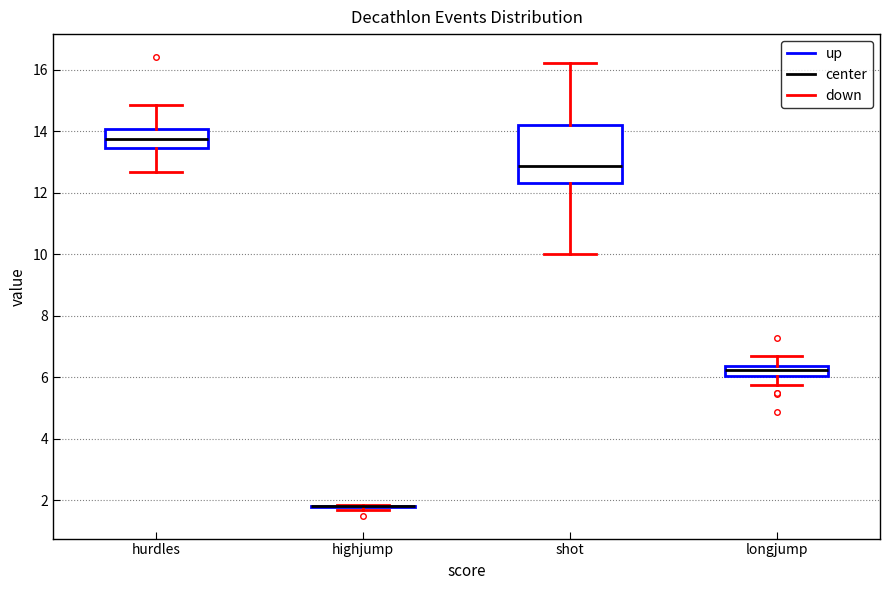

Reading left to right, transcribe this box plot: for each box, give where its median line is, the range the box spans, and where its two whiskers end, as read against the y-axis. The values are not printed on the chart, so give them approximately, as read against the axis.

hurdles: median 13.8, box 13.4 to 14.0, whiskers 12.6 to 14.8
highjump: box collapsed to a line at 1.8, whiskers 1.6 to 1.8
shot: median 12.8, box 12.4 to 14.2, whiskers 10.0 to 16.2
longjump: median 6.2, box 6.0 to 6.4, whiskers 5.8 to 6.8